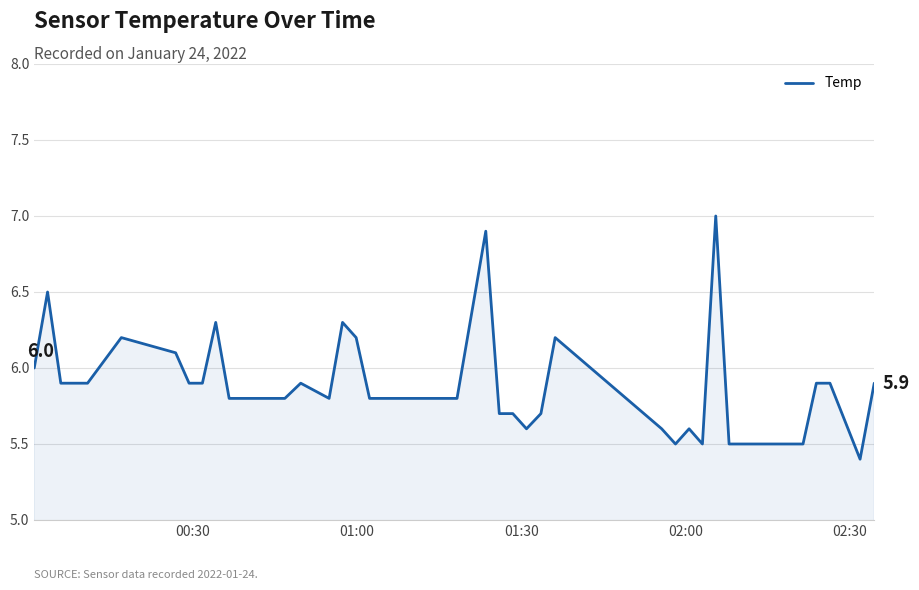

What is the difference between the maximum and minimum values?

1.6